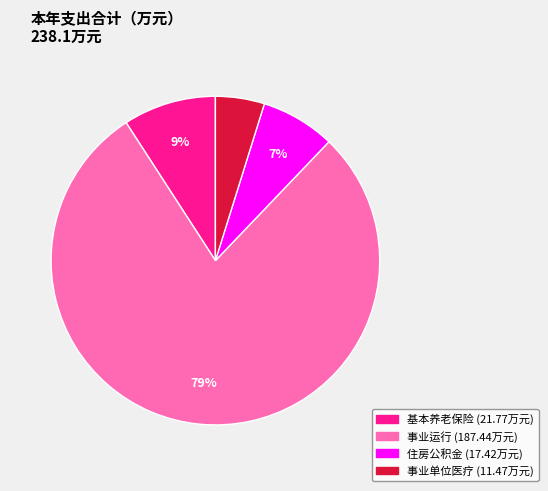

Does any single category account for the majority?

Yes